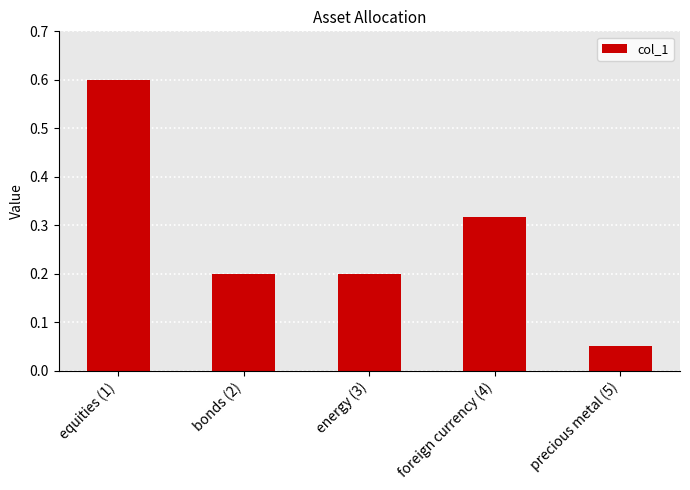

The value at equities (1) is 0.3. True or false?

False